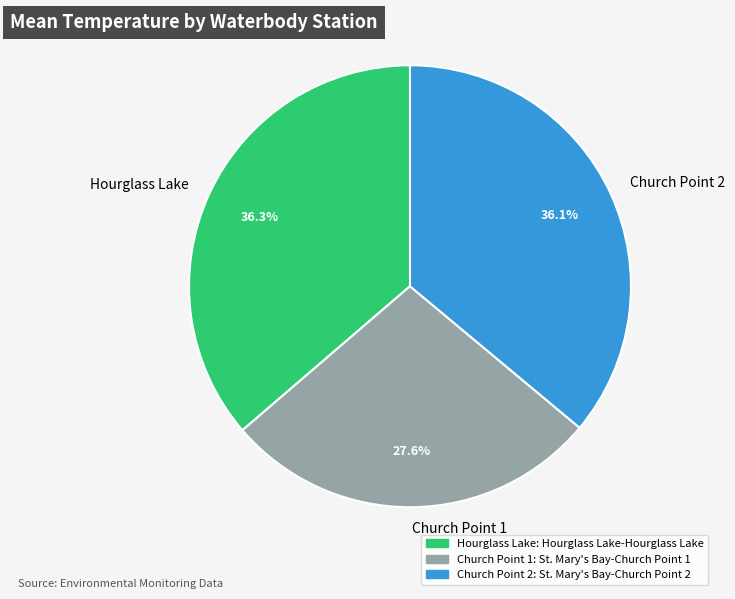

Combined, do Church Point 1 and Hourglass Lake account for over 50%?

Yes